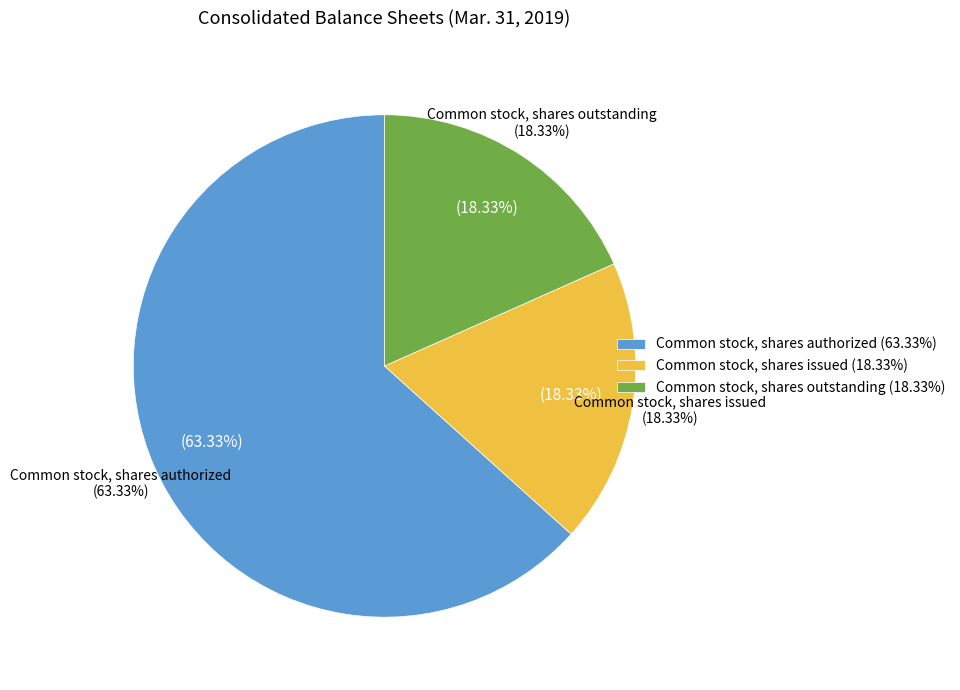

What percentage is the Common stock, shares authorized slice, to the nearest percent?

63%